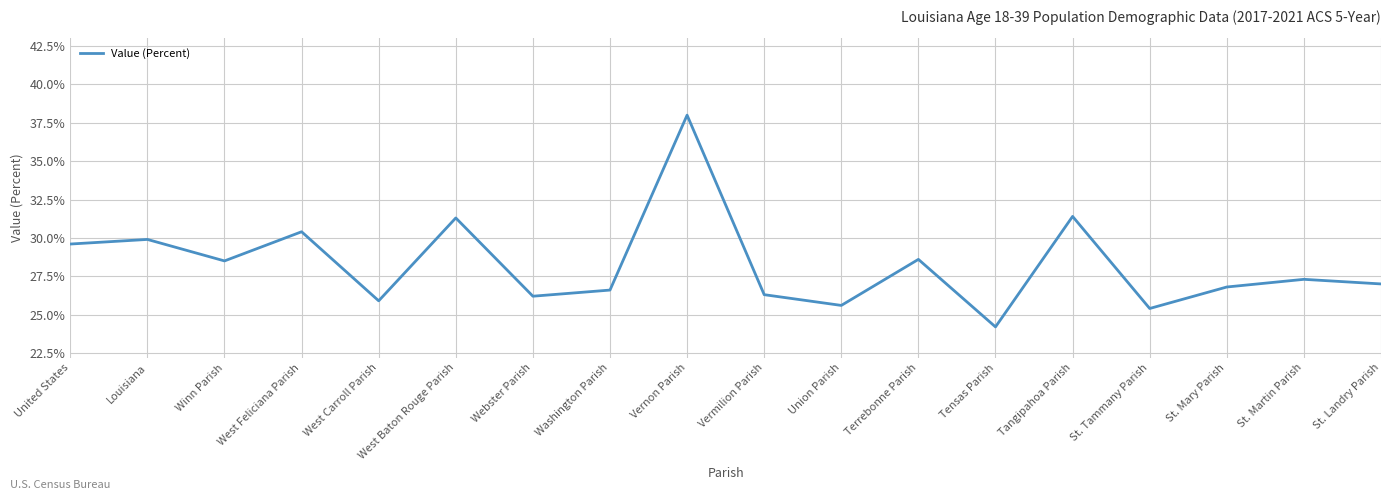

Between Louisiana and St. Landry Parish, which is larger?

Louisiana